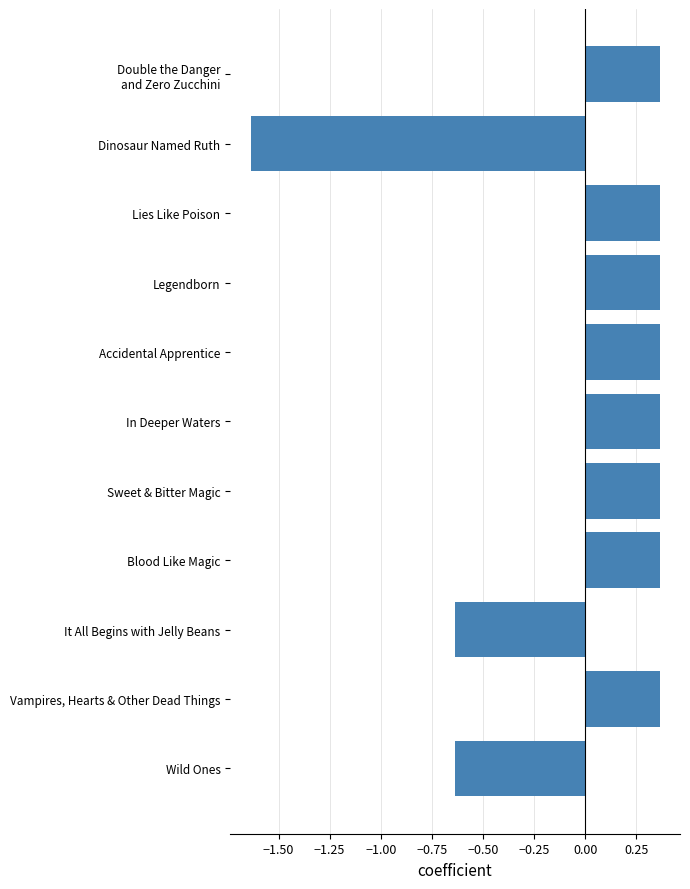

How many values are between 0 and 1?

8